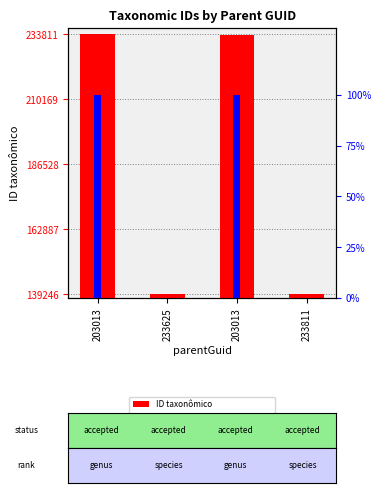

How many values in the ID taxonômico series are below 233625?

2